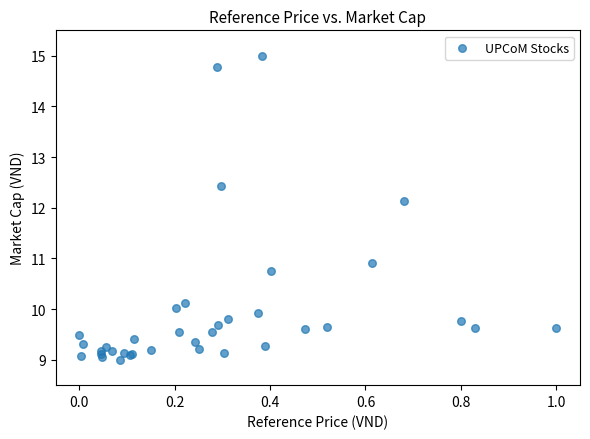

What Y value in the scatter plot is closest to 12?

12.1